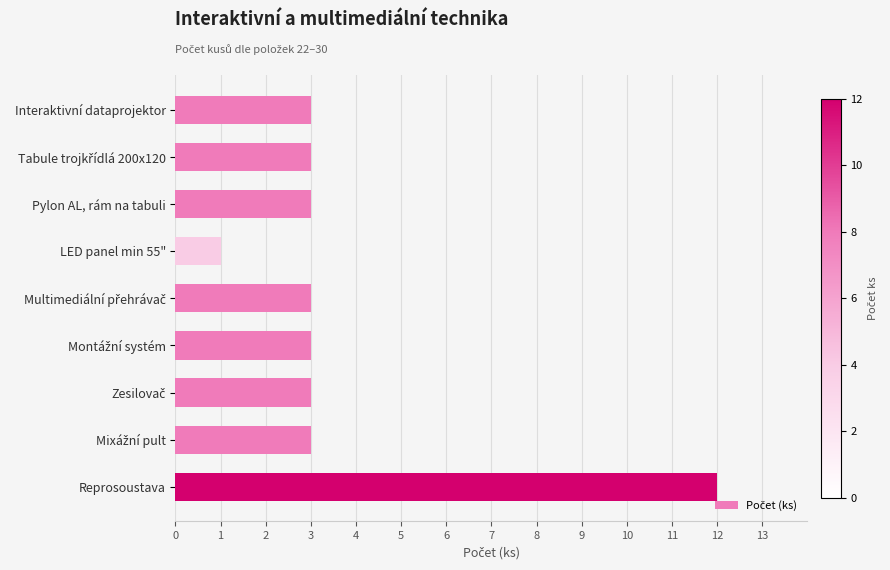

How many series are shown in this chart?

1